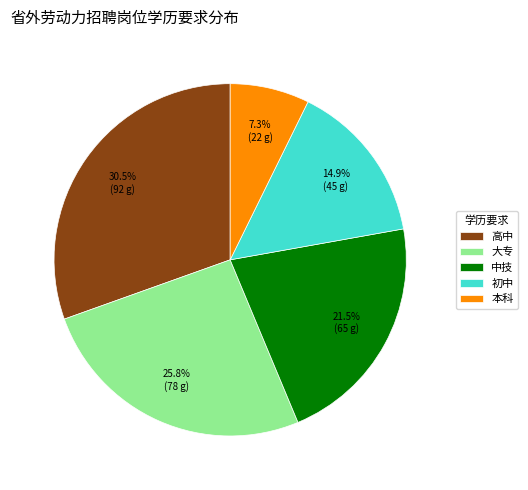

What portion of the pie excludes 本科?

92.7%